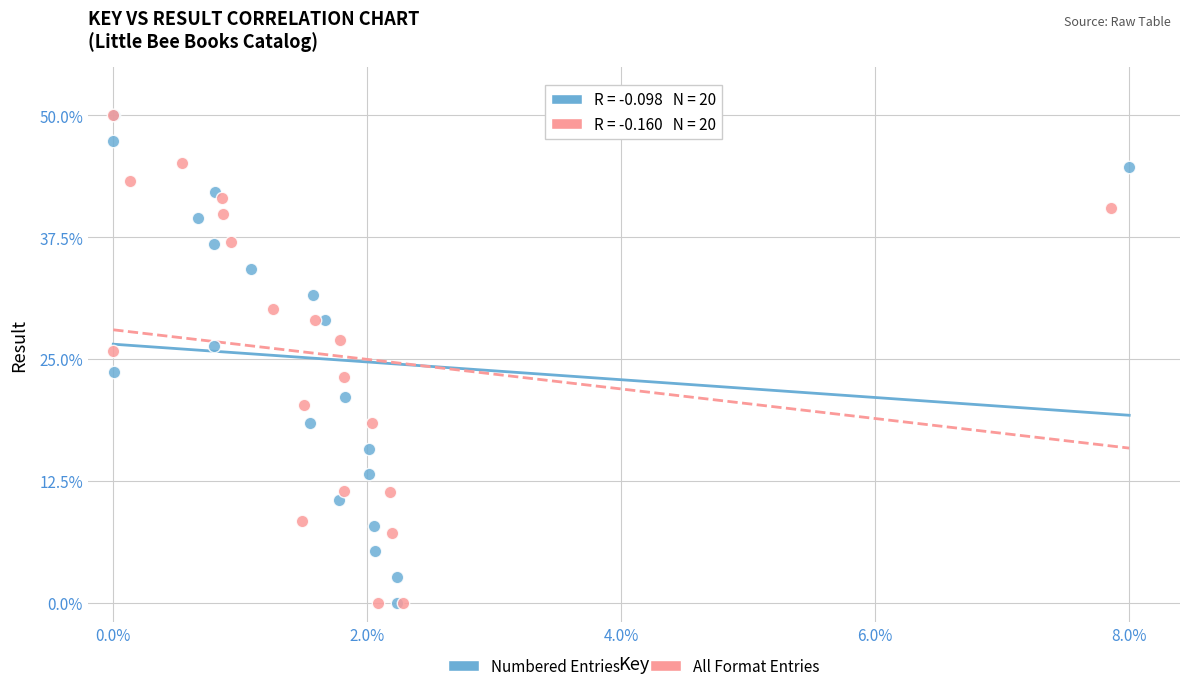

What are all the series names shown in the legend?

Numbered Entries, All Format Entries